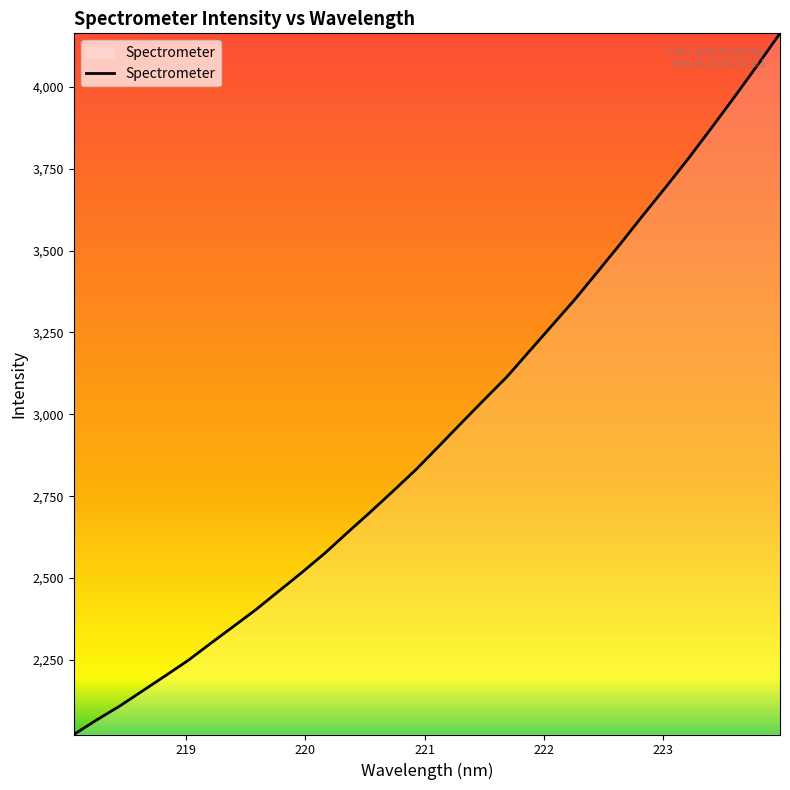

What is the difference between the maximum and minimum values?

2142.0